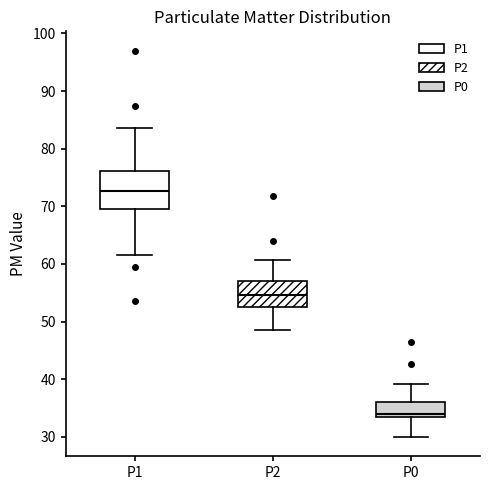

Comparing the boxes themselves (not the whiskers), which one is the tallest?

P1